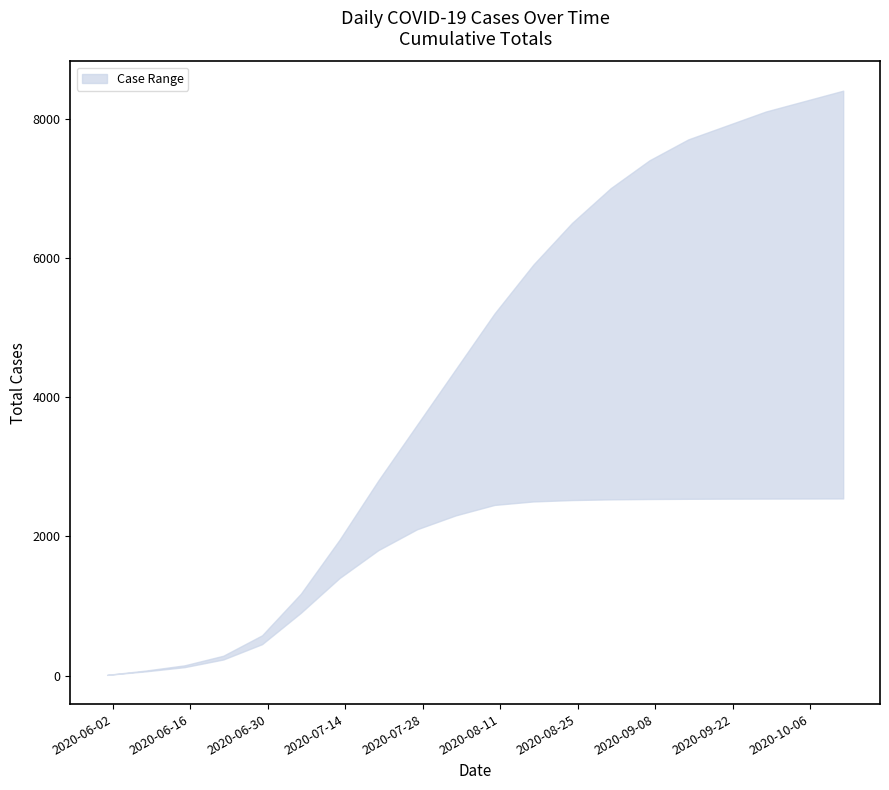

At which category is the sum across all series the highest?

2020-10-12